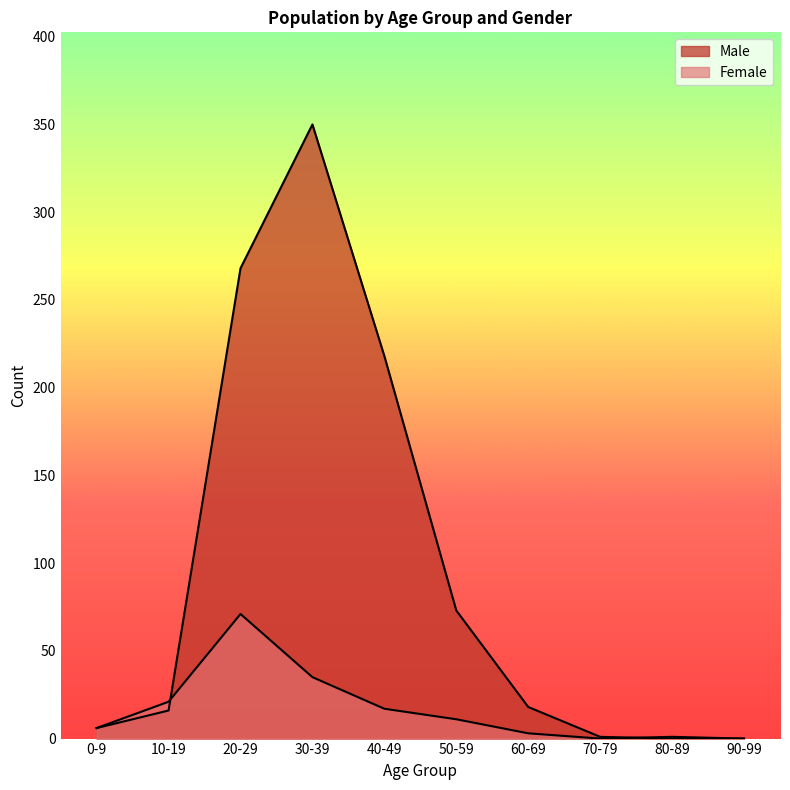

Is it true that Female equals -42 at 90-99?

False